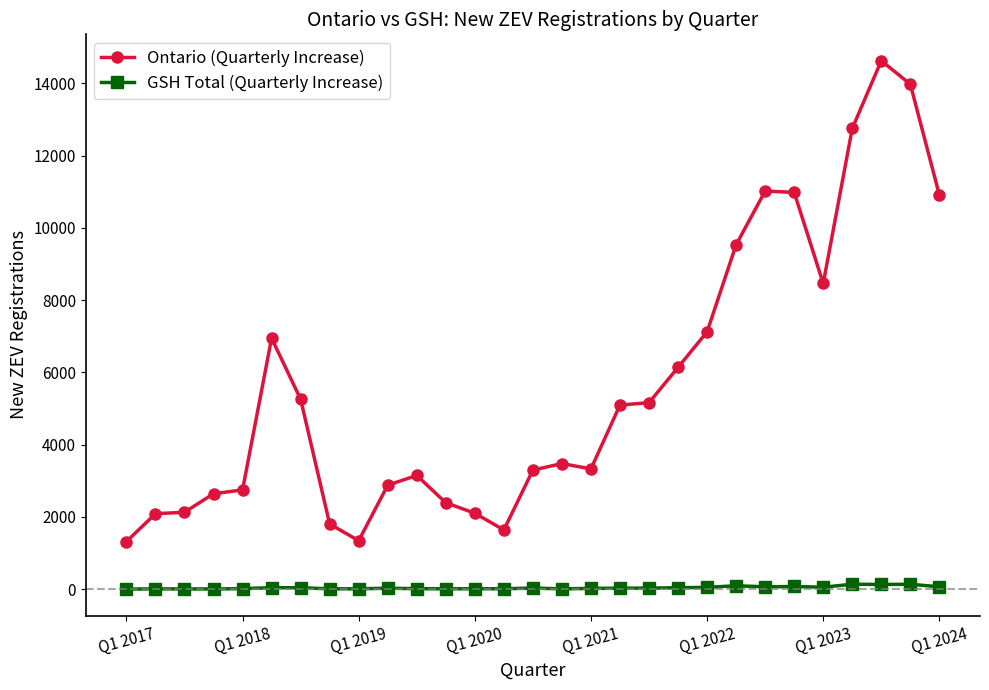

What is the sum of all GSH Total (Quarterly Increase) values?

1201